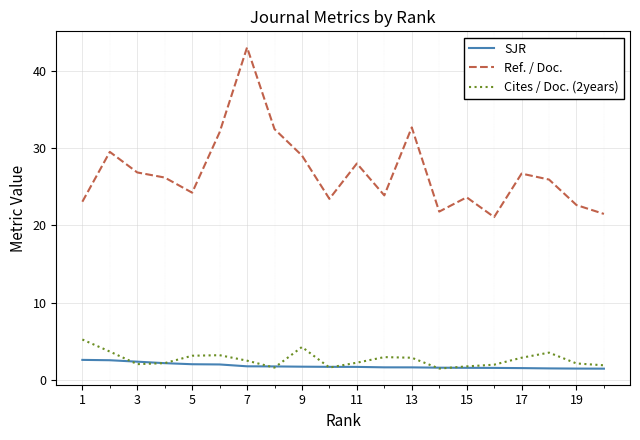

True or false: Ref. / Doc. and SJR cross at least once.

False